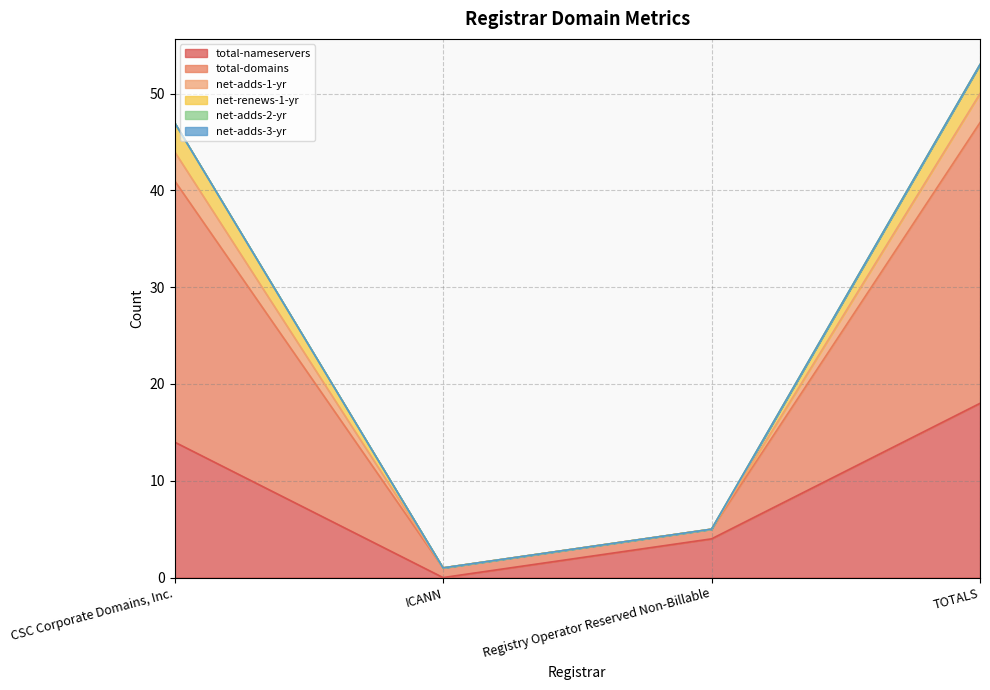

What is the label of the 2nd point from the right?

Registry Operator Reserved Non-Billable